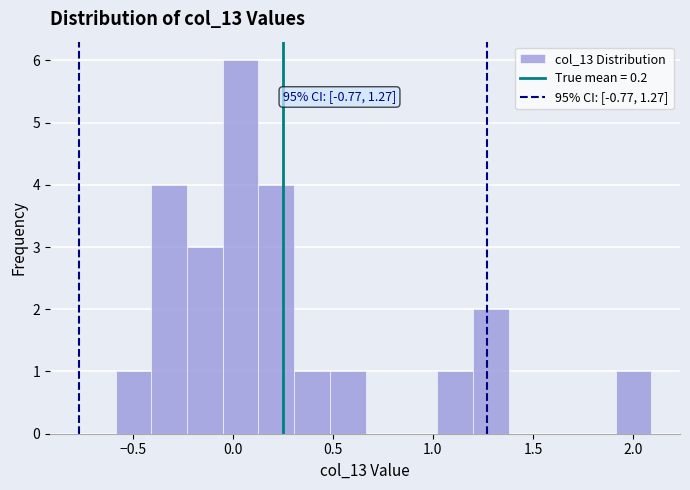

Read against the x-axis, roughly where is the centre of the tallest bar?

0.05